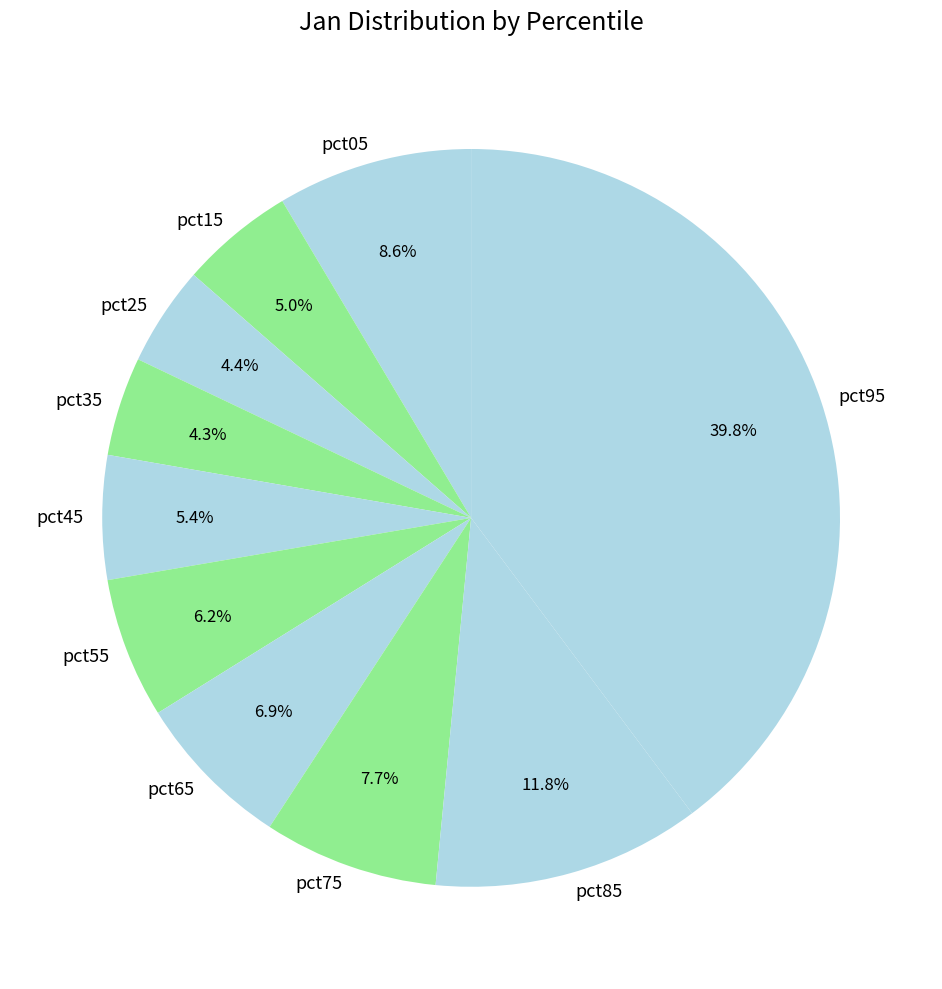

How many slices are in this pie chart?

10